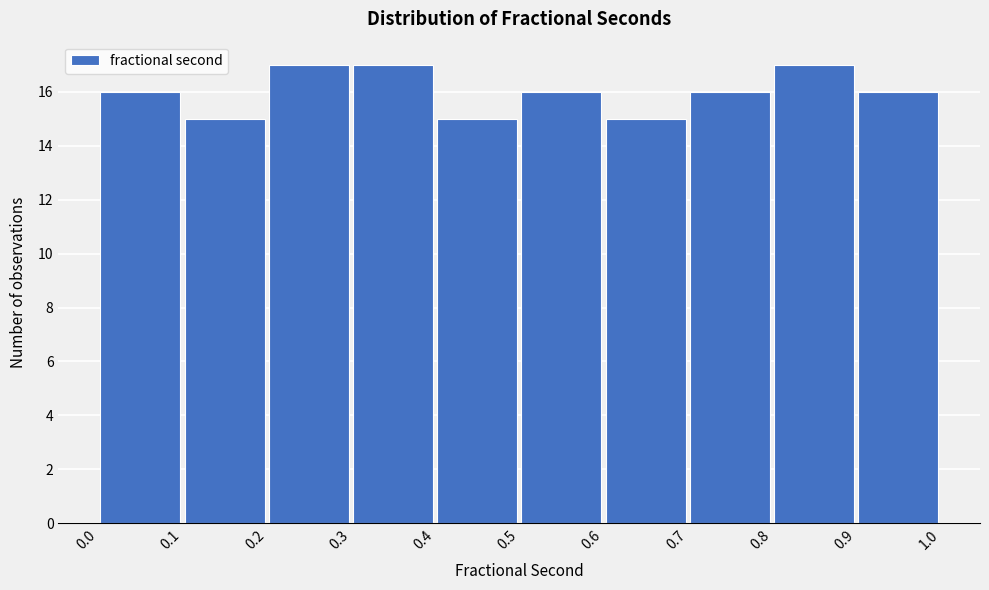

Reading left to right, transcribe this chart: for each bar, give the range it covers on the x-axis and its height. The values are not printed on the chart, so give them approximately, as read against the axis.

0.0 to 0.1: 16
0.1 to 0.2: 15
0.2 to 0.3: 17
0.3 to 0.4: 17
0.4 to 0.5: 15
0.5 to 0.6: 16
0.6 to 0.7: 15
0.7 to 0.8: 16
0.8 to 0.9: 17
0.9 to 1.0: 16